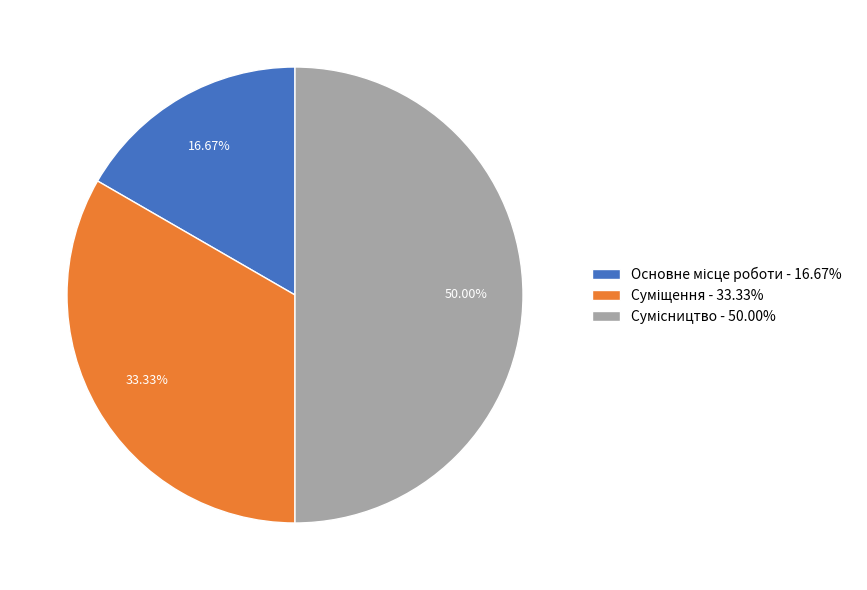

How many slices are in this pie chart?

3